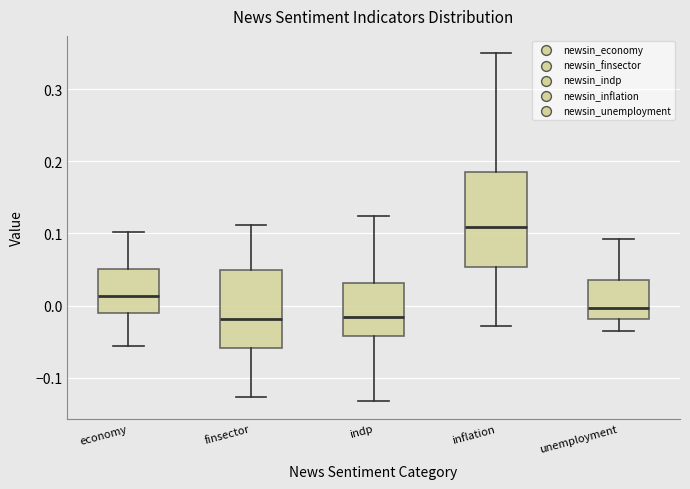

Where is the upper edge of the box for unemployment on the y-axis? The values are not printed on the chart, so give them approximately, as read against the axis.

0.03